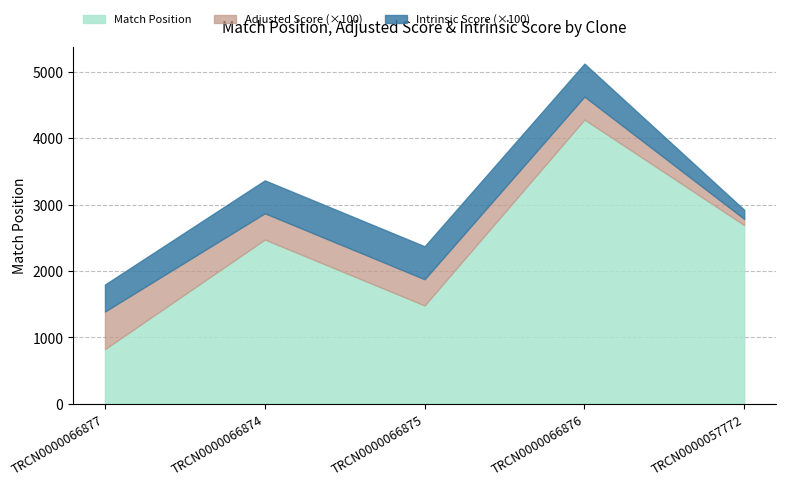

True or false: Adjusted Score has a value of 3.5 at TRCN0000066876.

True